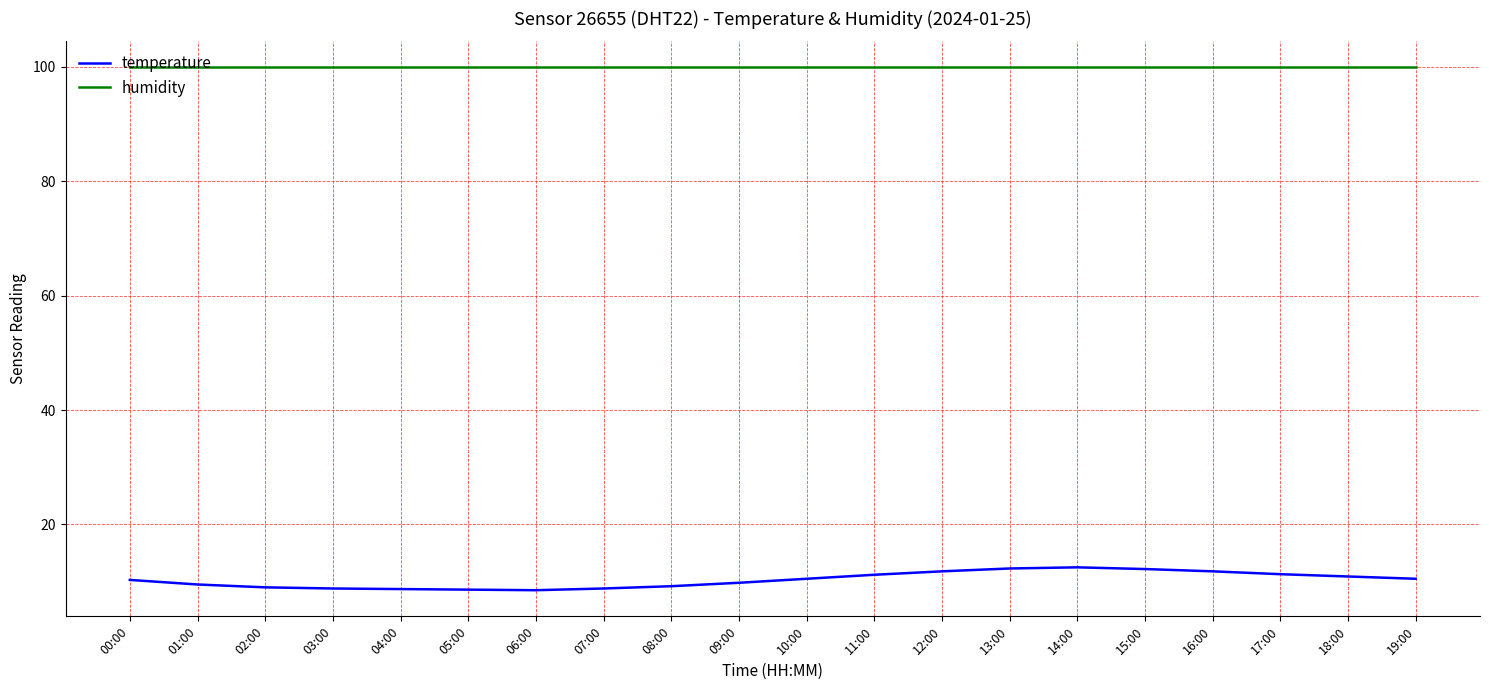

What position from the left is 15:00?

16